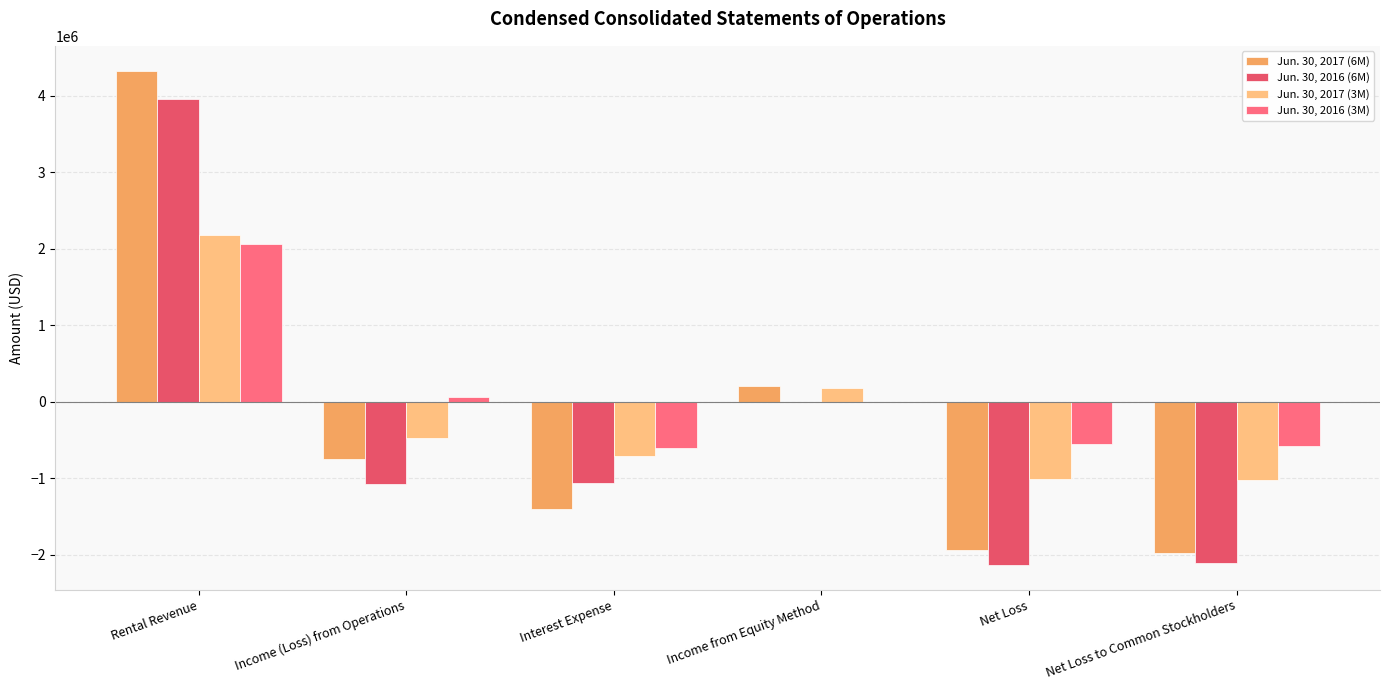

What is the total value across all series at Interest Expense?

-3788000